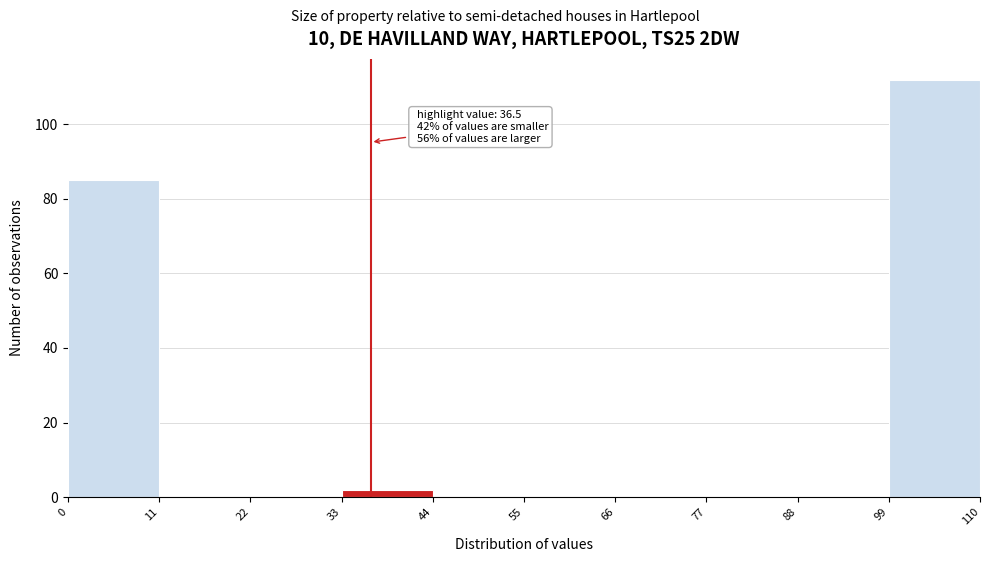

Over which range of the x-axis is the bar tallest?

99 to 110